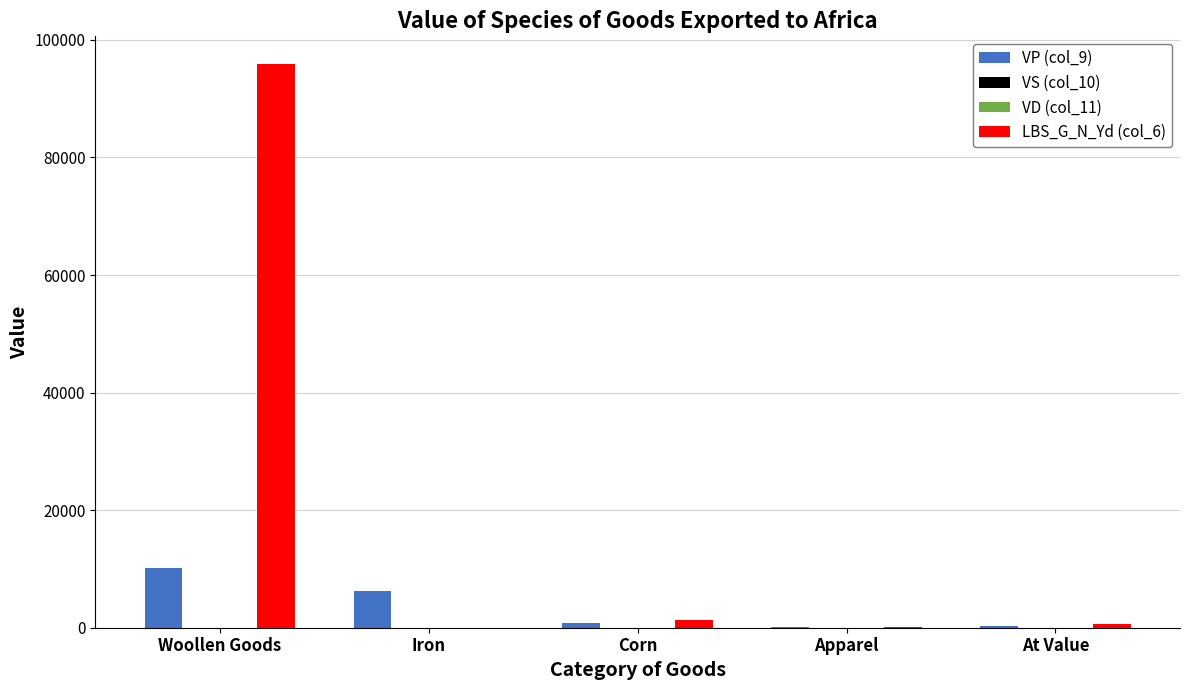

At which category does the chart reach its peak across all series?

Woollen Goods